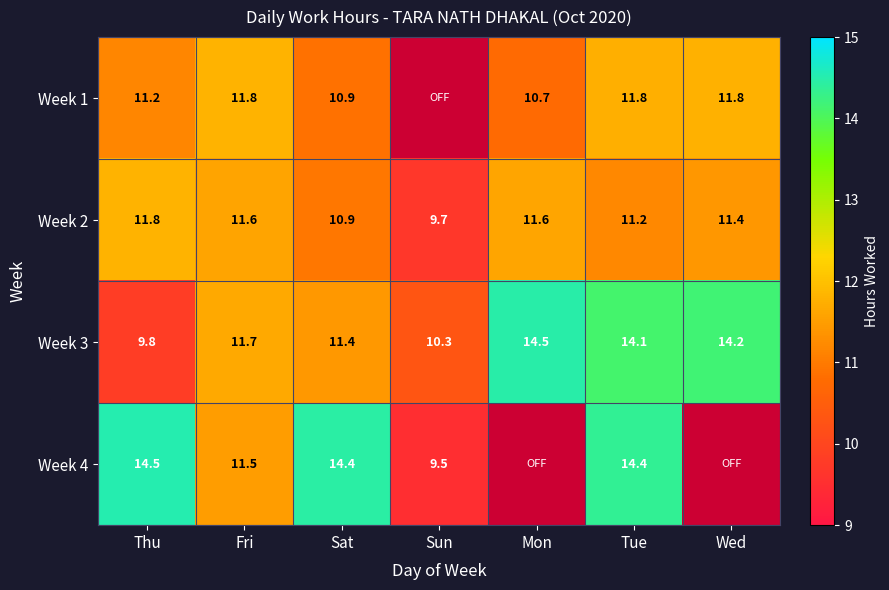

Between Wed and Mon, which is larger?

Wed